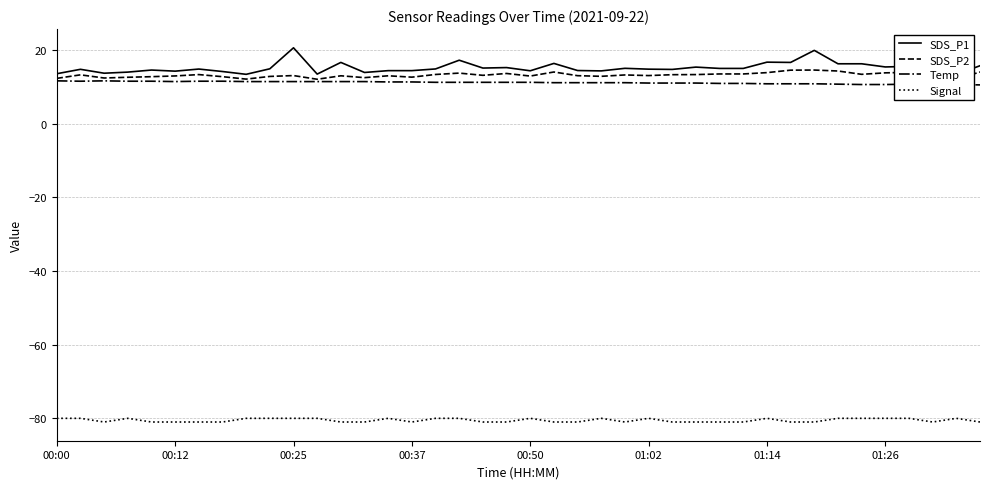

How many categories are shown in the chart?

40